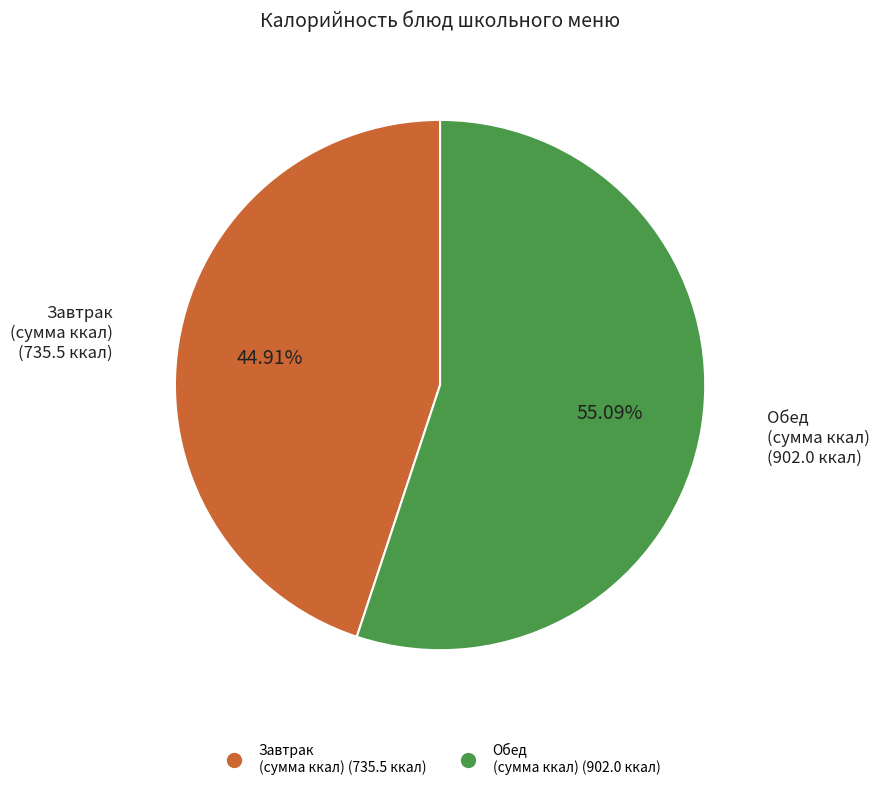

To the nearest percent, what is the difference between the largest and smallest slice percentages?

10%